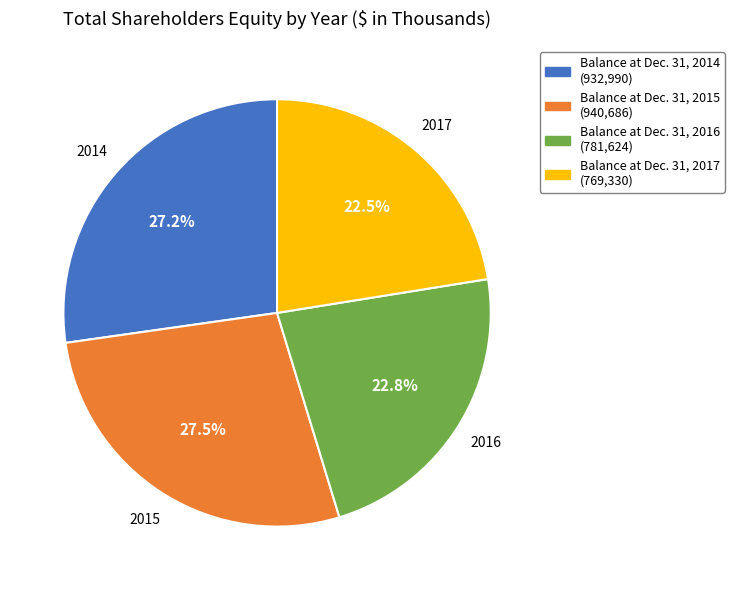

Which has a higher value, Balance at Dec. 31, 2015 or Balance at Dec. 31, 2017?

Balance at Dec. 31, 2015